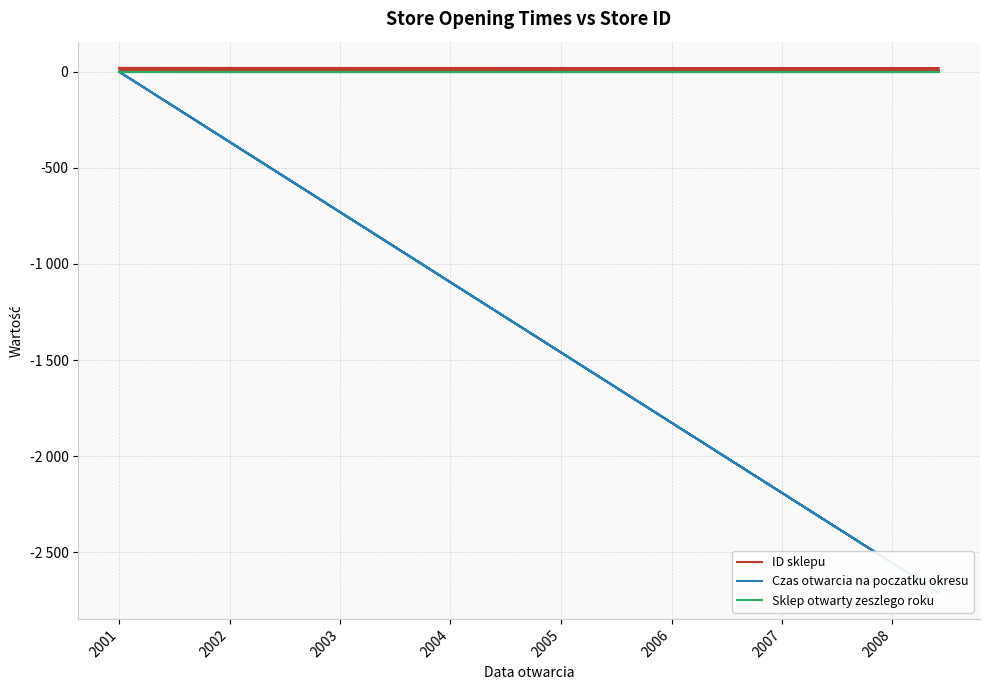

Is it true that Czas otwarcia na poczatku okresu equals -302 at 2000?

False